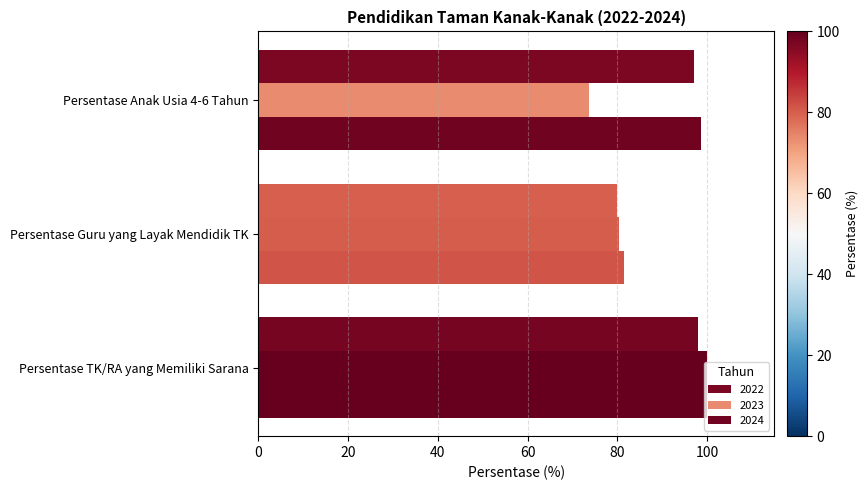

What is the average value of the 2024 series?

93.4